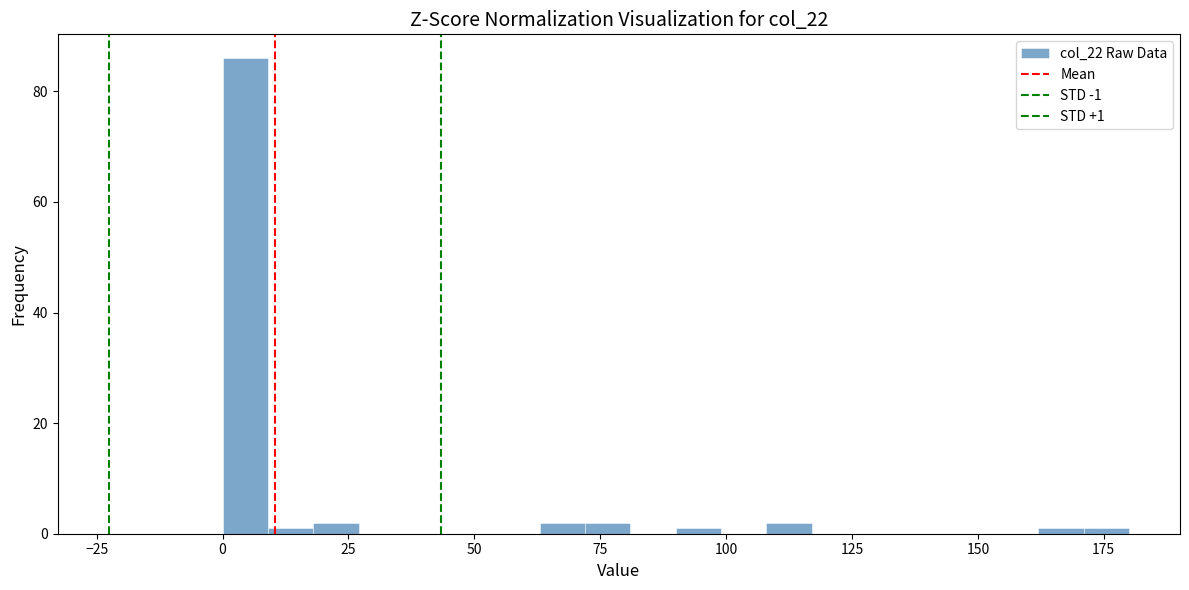

Read against the x-axis, roughly where is the centre of the tallest bar?

5